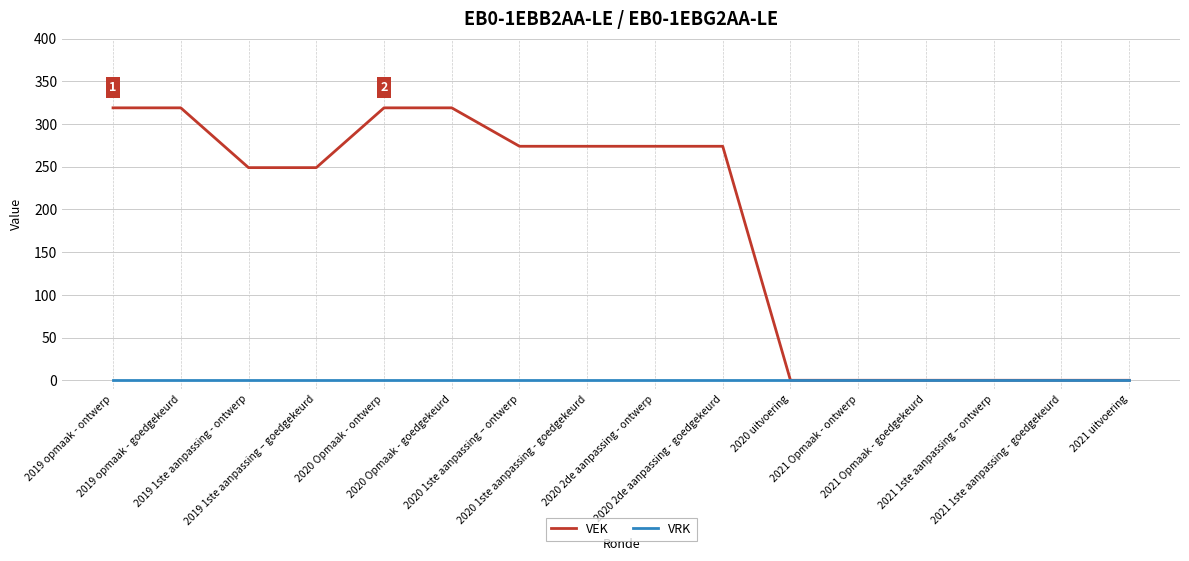

List the series in order of their overall mean, highest first.

VEK, VRK